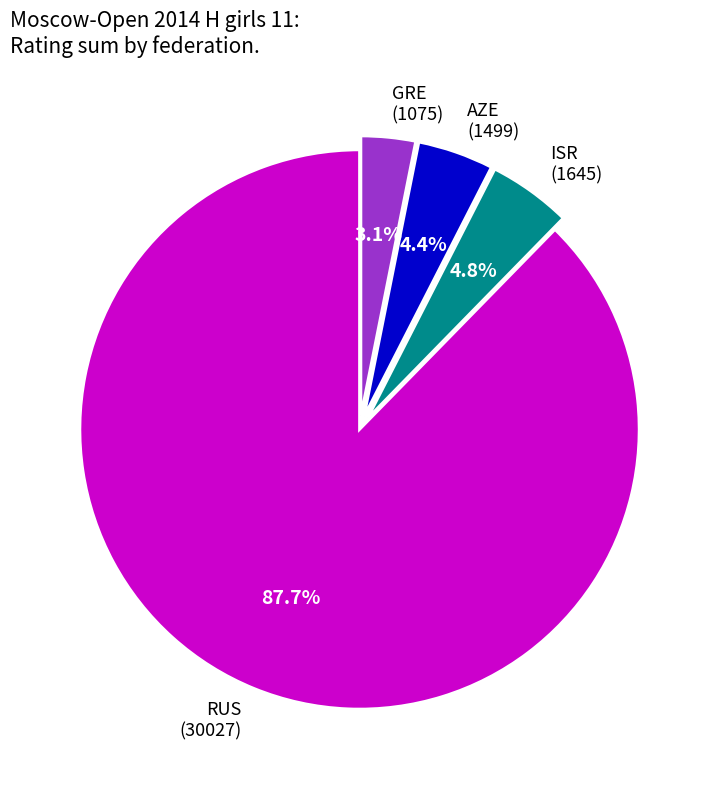

Which has a higher value, AZE (1499) or GRE (1075)?

AZE (1499)